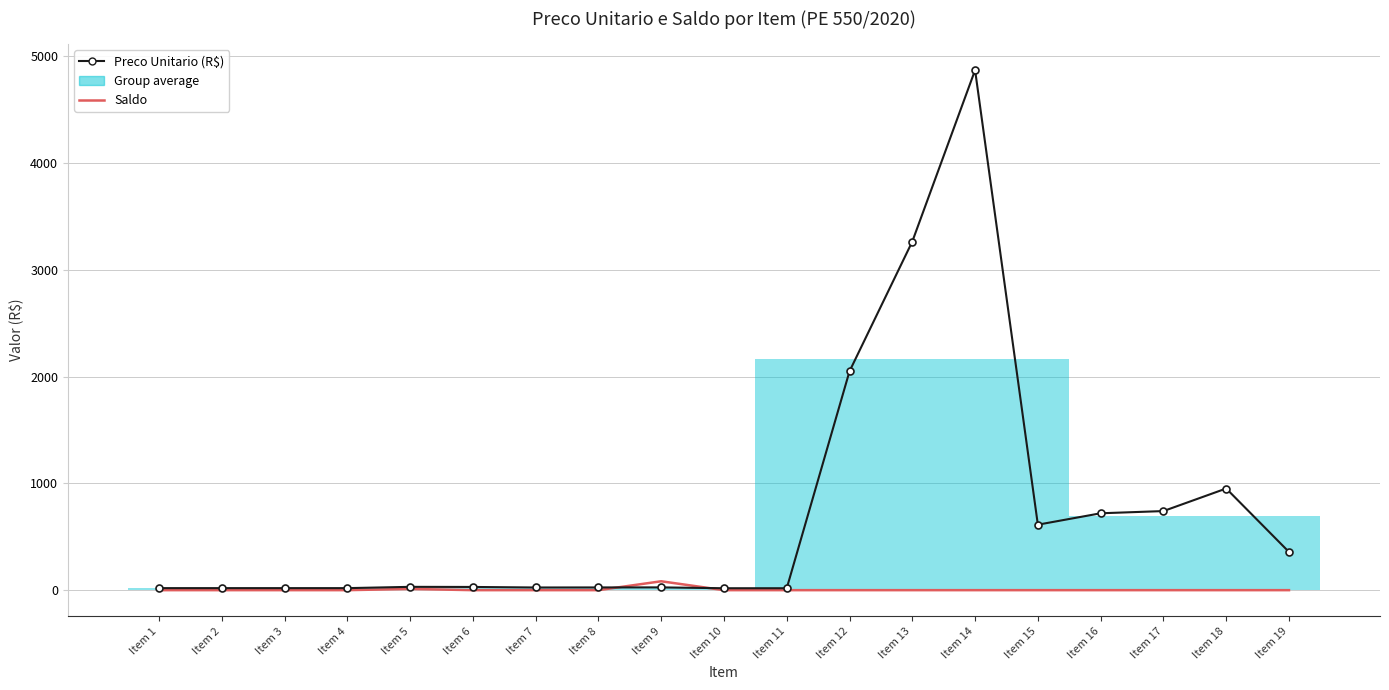

Reading right to left, list all the values displayed in this chart.

Preco Unitario (R$): Item 19=358.0	Item 18=952.0	Item 17=740.6	Item 16=720.0	Item 15=613.1	Item 14=4870.0	Item 13=3265.0	Item 12=2050.0	Item 11=18.0	Item 10=18.0	Item 9=26.0	Item 8=25.5	Item 7=25.0	Item 6=30.0	Item 5=31.0	Item 4=19.0	Item 3=19.0	Item 2=19.0	Item 1=19.0
Saldo: Item 19=0.0	Item 18=0.0	Item 17=0.0	Item 16=0.0	Item 15=0.0	Item 14=0.0	Item 13=0.0	Item 12=0.0	Item 11=0.0	Item 10=0.0	Item 9=83.2	Item 8=0.0	Item 7=0.0	Item 6=0.0	Item 5=11.6	Item 4=0.0	Item 3=0.0	Item 2=0.0	Item 1=0.0